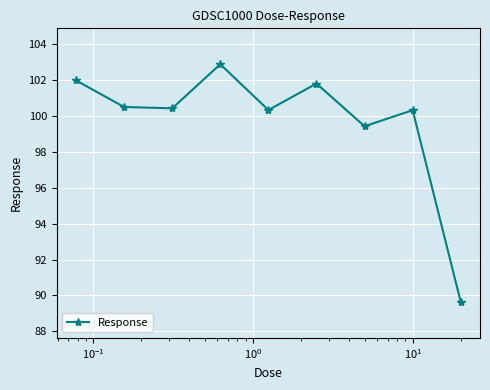

What is the greatest value displayed?

102.9